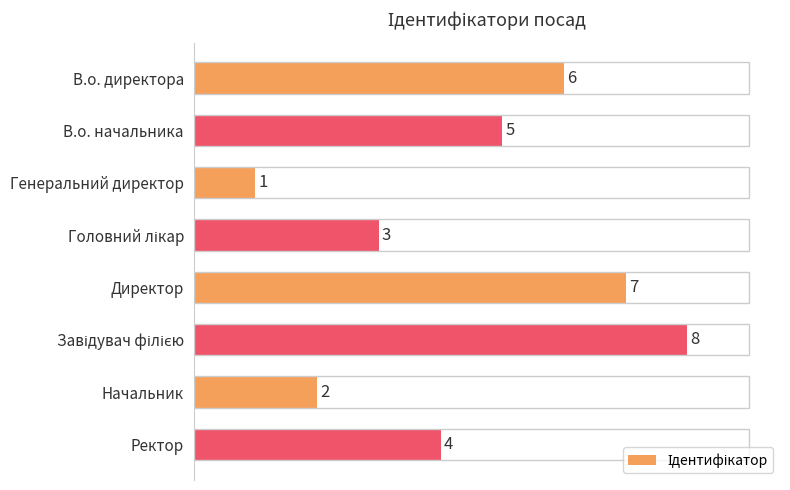

Does the chart contain any negative values?

No